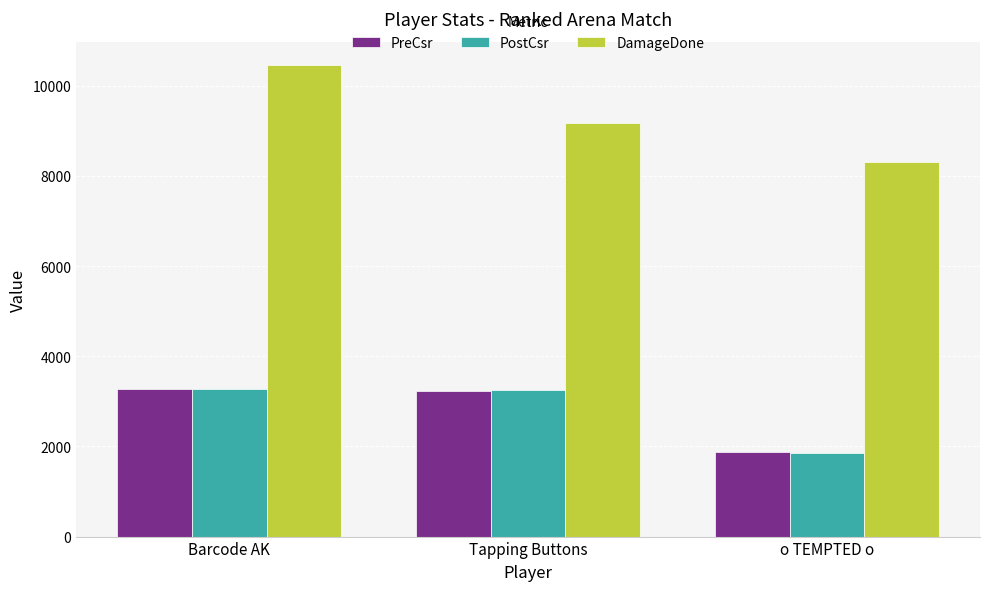

The value of PreCsr at o TEMPTED o is 2732. True or false?

False